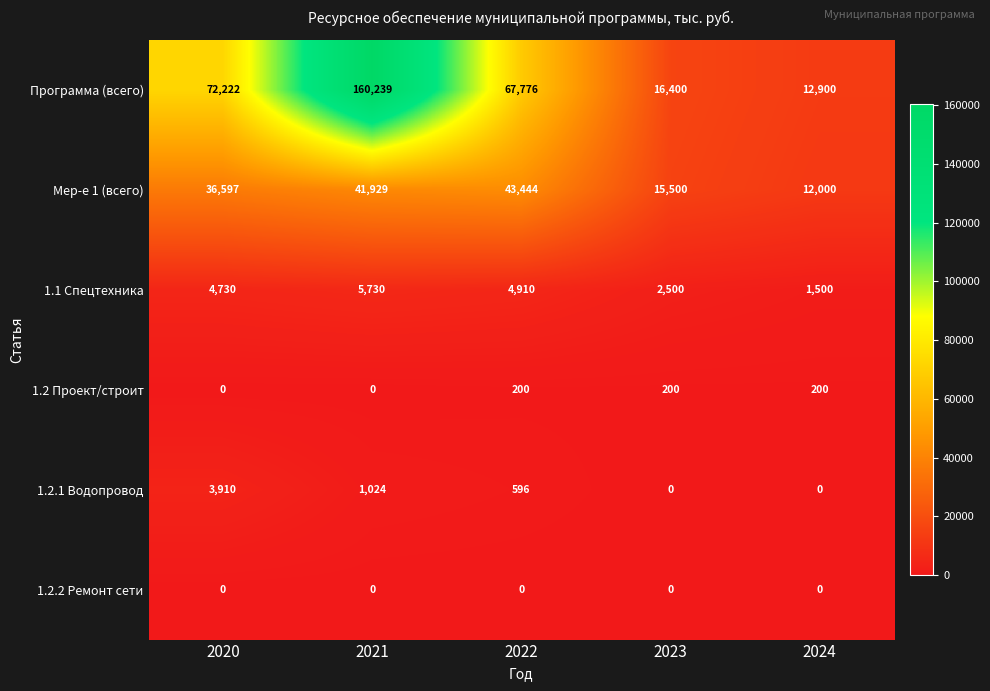

Reading left to right, transcribe all the data shown in this chart.

Программа (всего): 72222	160239	67776	16400	12900
Мер-е 1 (всего): 36597	41929	43444	15500	12000
1.1 Спецтехника: 4730	5730	4910	2500	1500
1.2 Проект/строит: 0	0	200	200	200
1.2.1 Водопровод: 3910	1024	596	0	0
1.2.2 Ремонт сети: 0	0	0	0	0